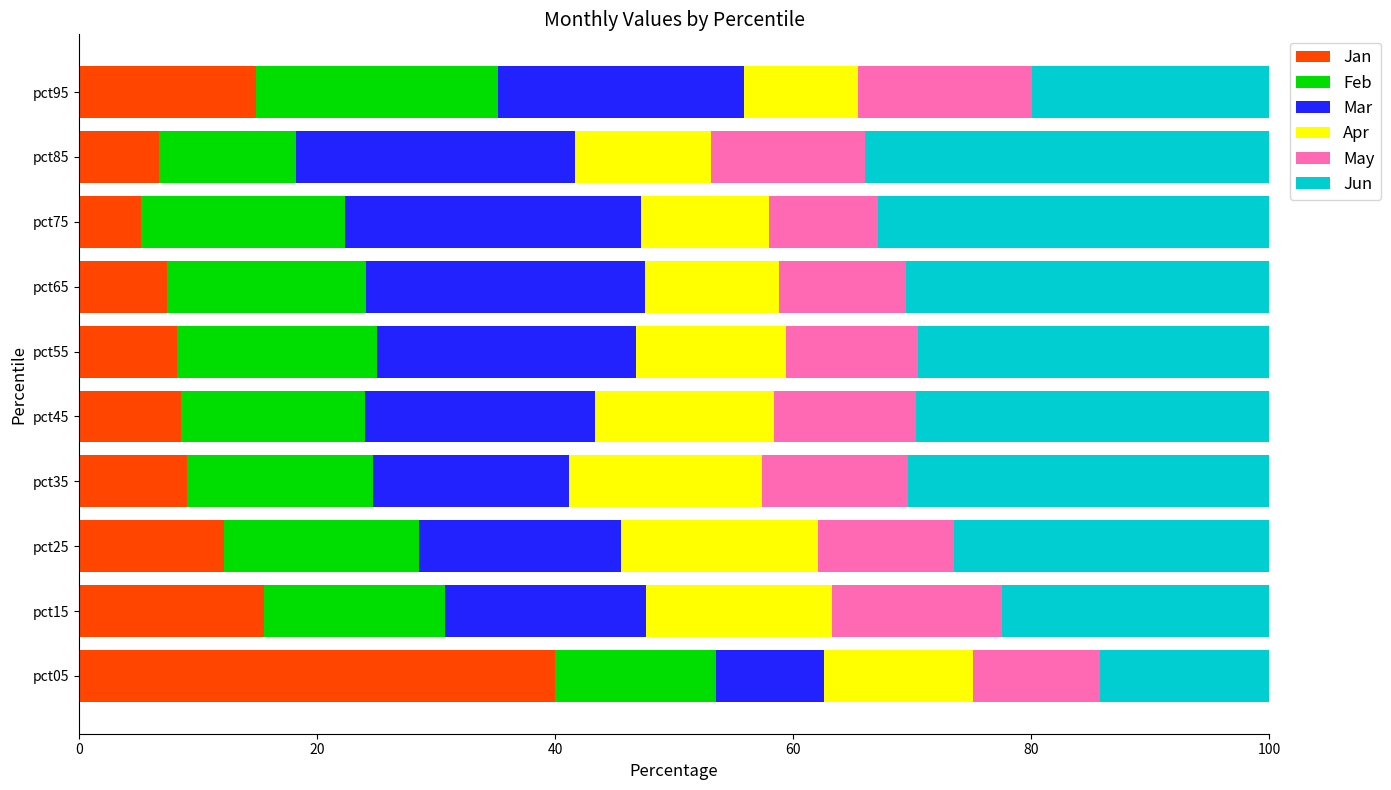

How many categories are shown in the chart?

10